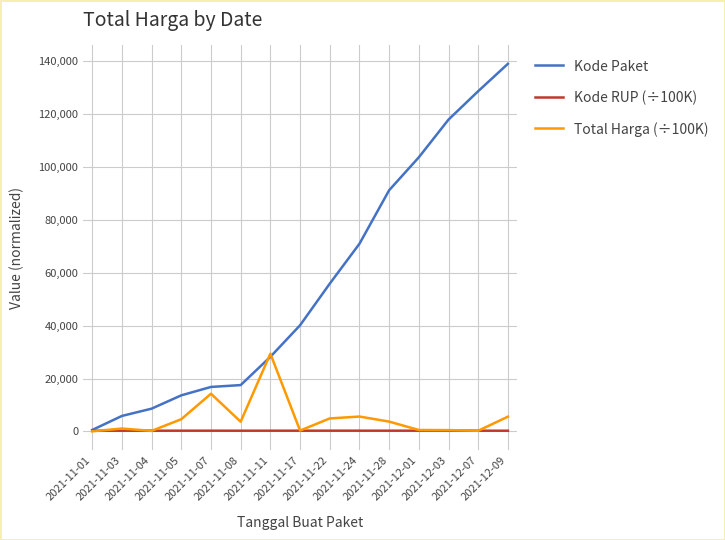

How many values in the Kode RUP (÷100K) series are below 303?

6